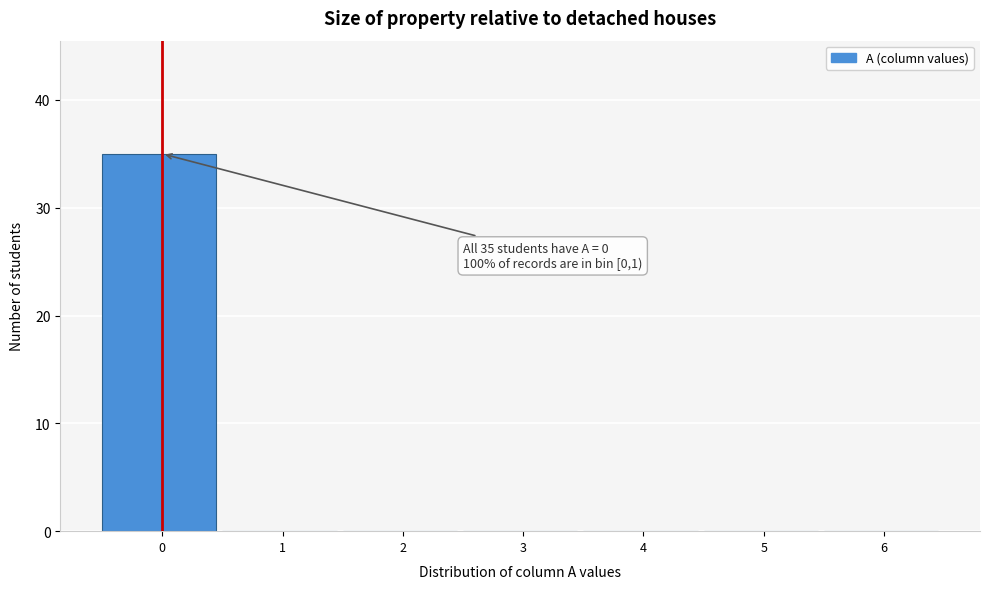

Reading left to right, transcribe all the data shown in this chart.

0=35	1=0	2=0	3=0	4=0	5=0	6=0